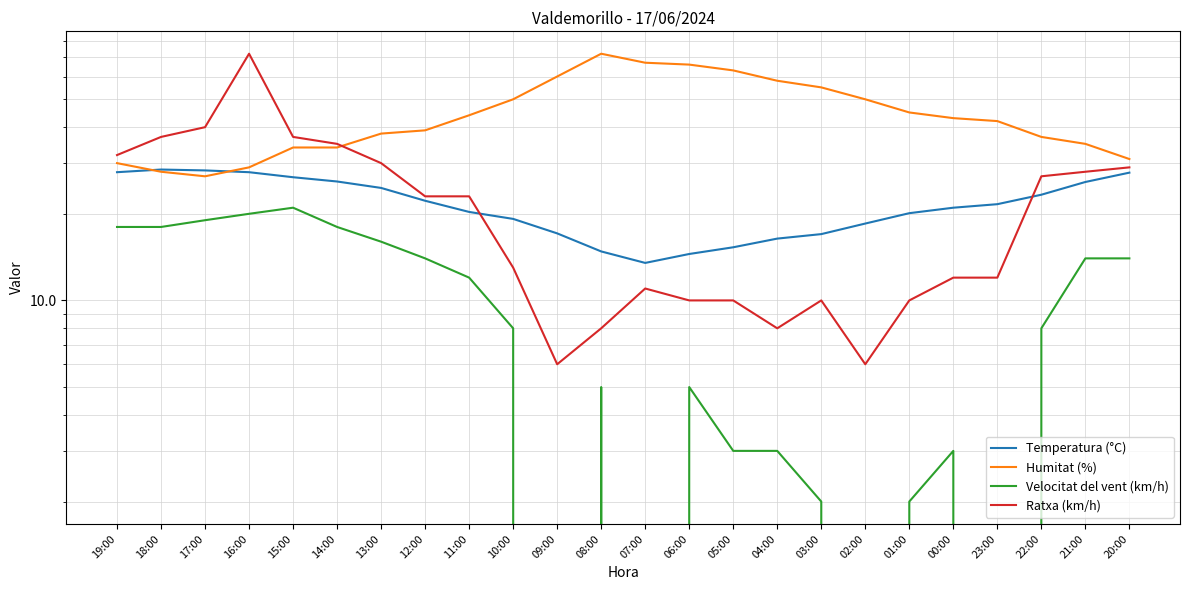

Which series changed the most between 14:00 and 08:00?

Humitat (%)